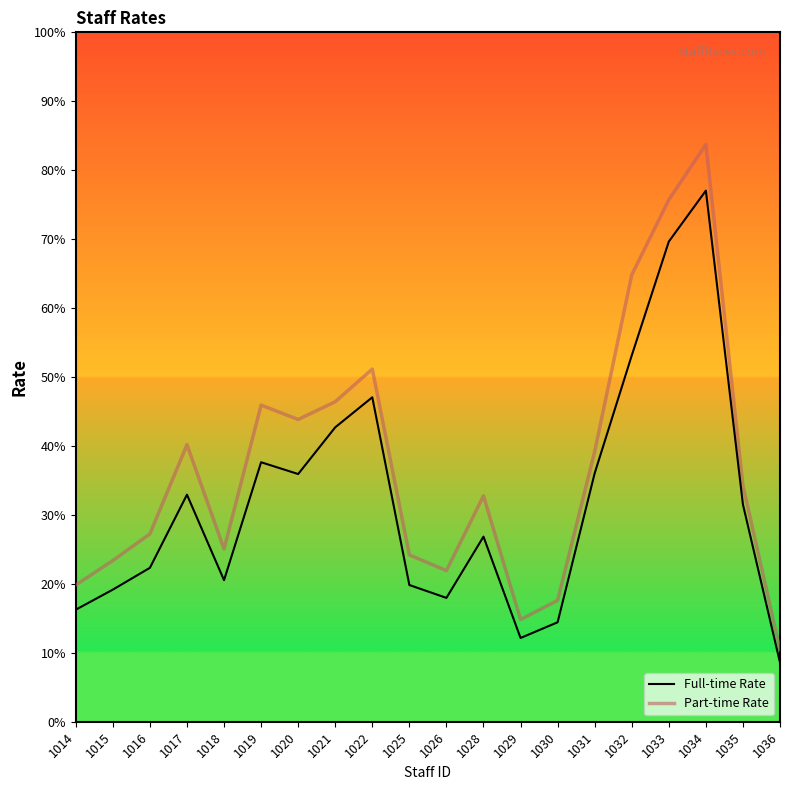

True or false: Part-time Rate has more than 1 interior local peaks.

True